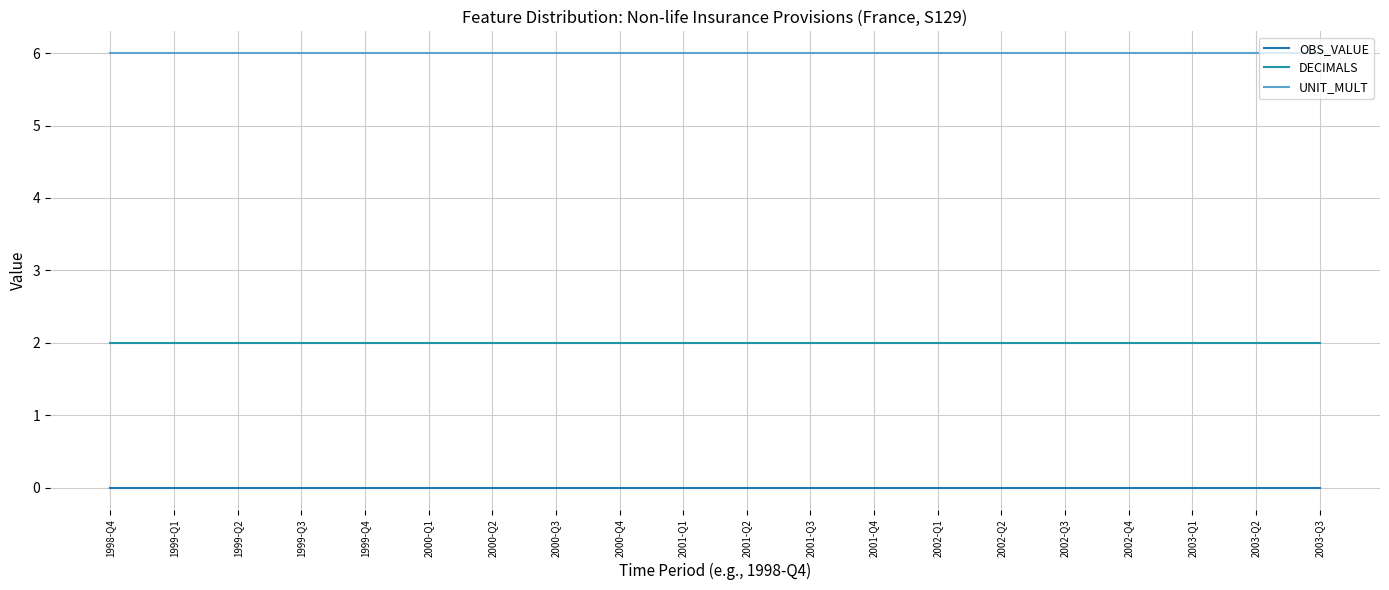

At which category does the chart reach its peak across all series?

1998-Q4